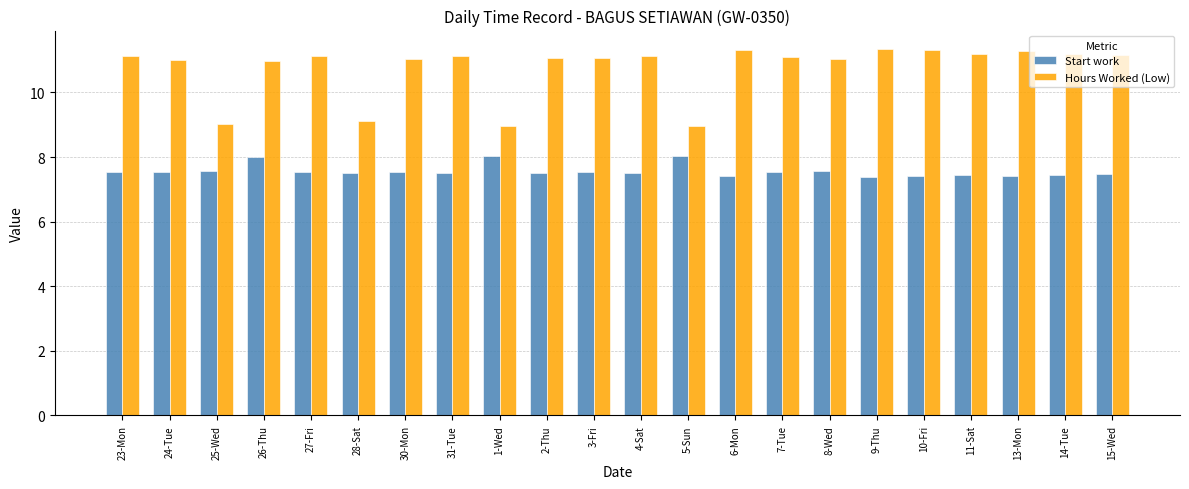

The Start work series shows 7.5 at 14-Tue. True or false?

True